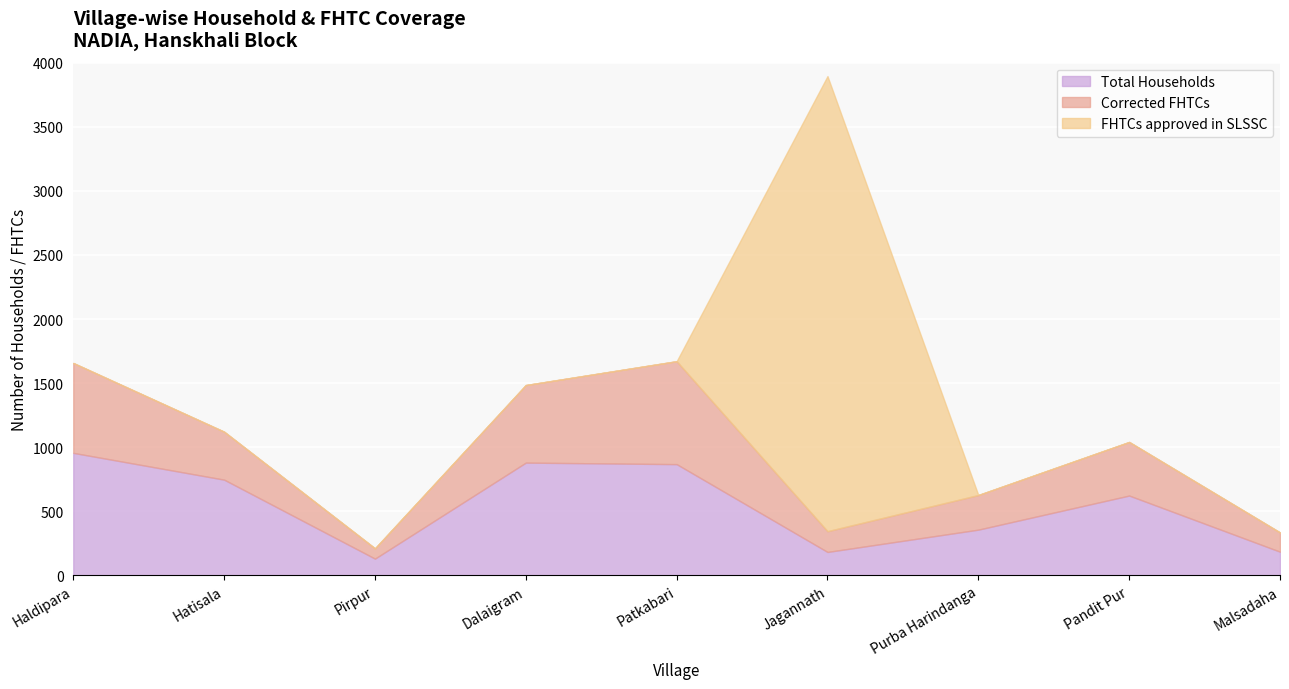

At which category does the chart reach its peak across all series?

Jagannath